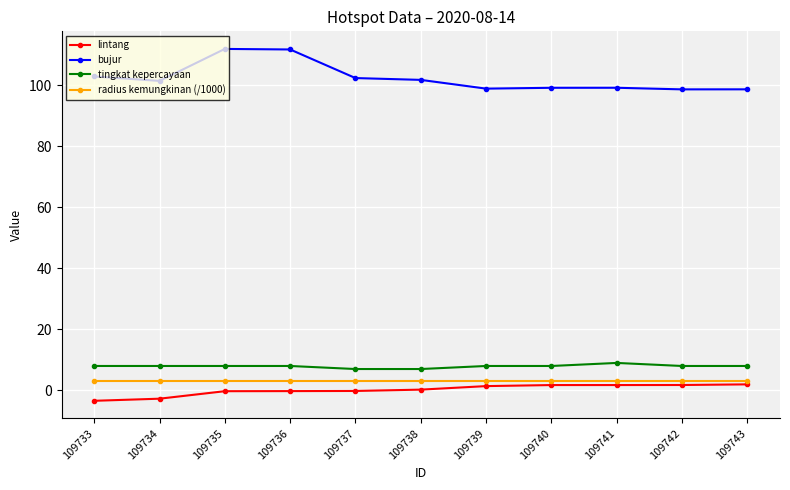

What is the highest value of the tingkat kepercayaan series?

9.0